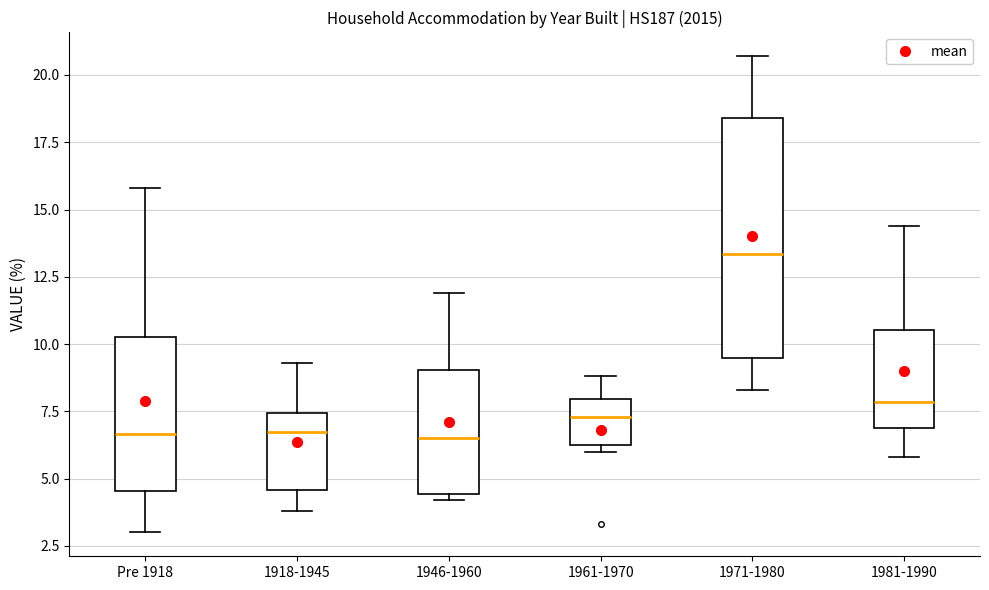

Reading left to right, transcribe this box plot: for each box, give where its median line is, the range the box spans, and where its two whiskers end, as read against the y-axis. The values are not printed on the chart, so give them approximately, as read against the axis.

Pre 1918: median 6.5, box 4.5 to 10.5, whiskers 3.0 to 16.0
1918-1945: median 7.0, box 4.5 to 7.5, whiskers 4.0 to 9.5
1946-1960: median 6.5, box 4.5 to 9.0, whiskers 4.0 to 12.0
1961-1970: median 7.5, box 6.5 to 8.0, whiskers 6.0 to 9.0
1971-1980: median 13.5, box 9.5 to 18.5, whiskers 8.5 to 20.5
1981-1990: median 8.0, box 7.0 to 10.5, whiskers 6.0 to 14.5